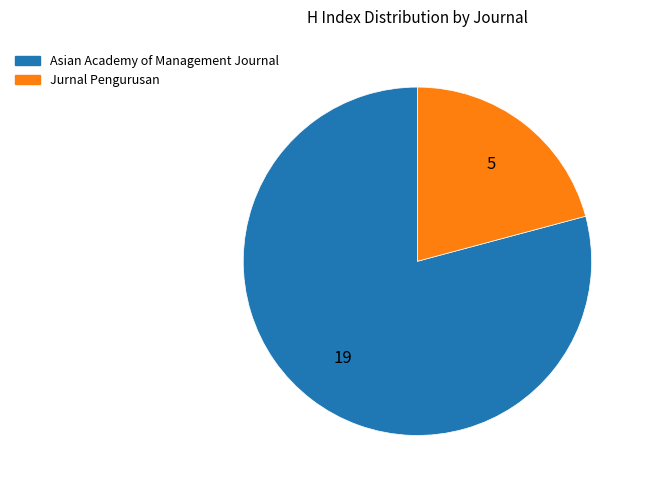

The Jurnal Pengurusan slice represents 35% of the pie. True or false?

False